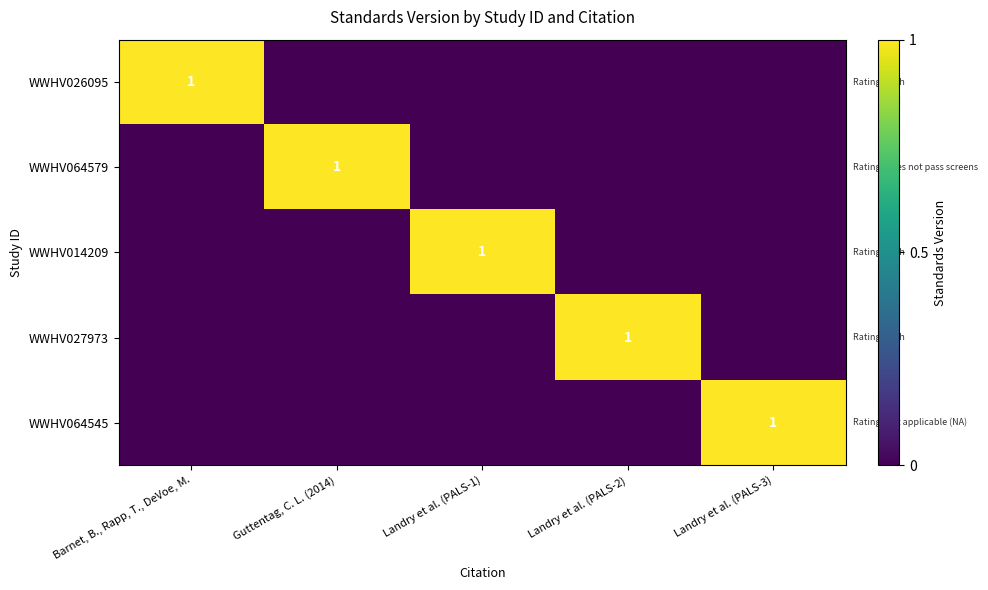

The value of WWHV026095 at Barnet, B., Rapp, T., DeVoe, M. is 1. True or false?

True